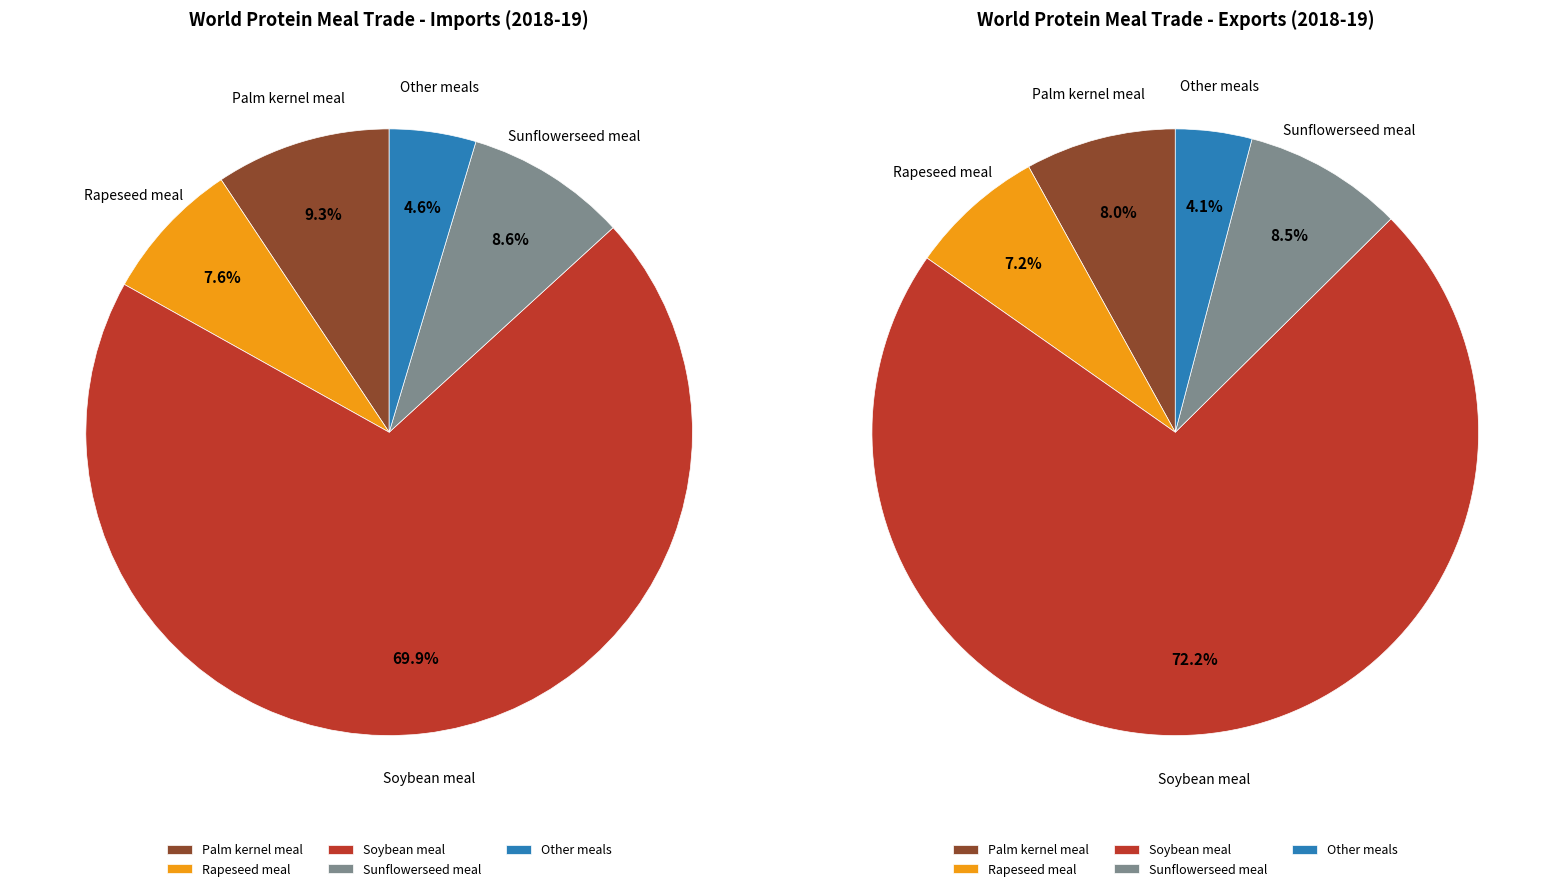

To the nearest percent, what percentage of the pie is Rapeseed meal?

8%